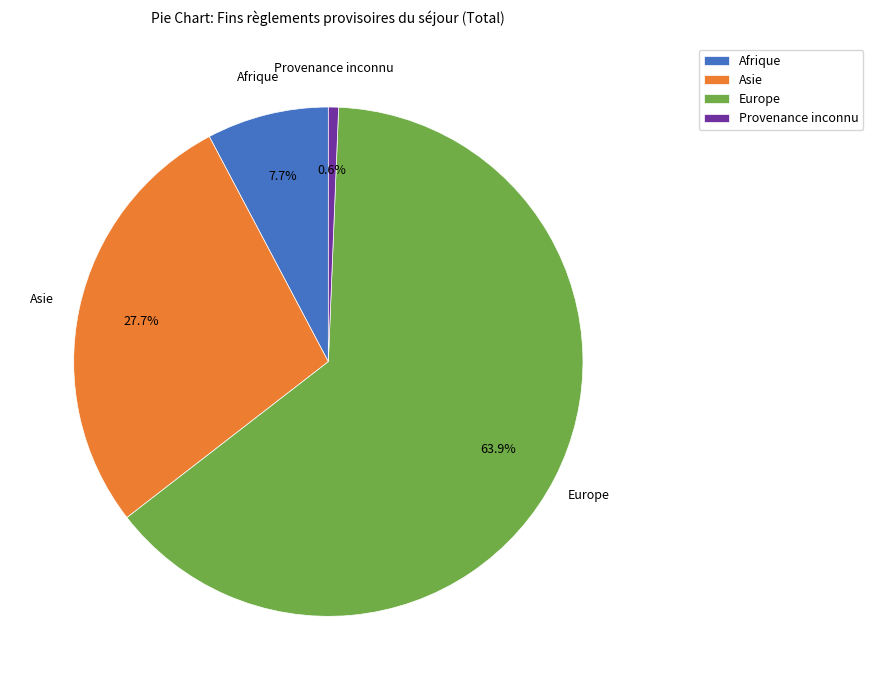

Approximately how many times larger is the value at Asie compared to Europe?

0.4